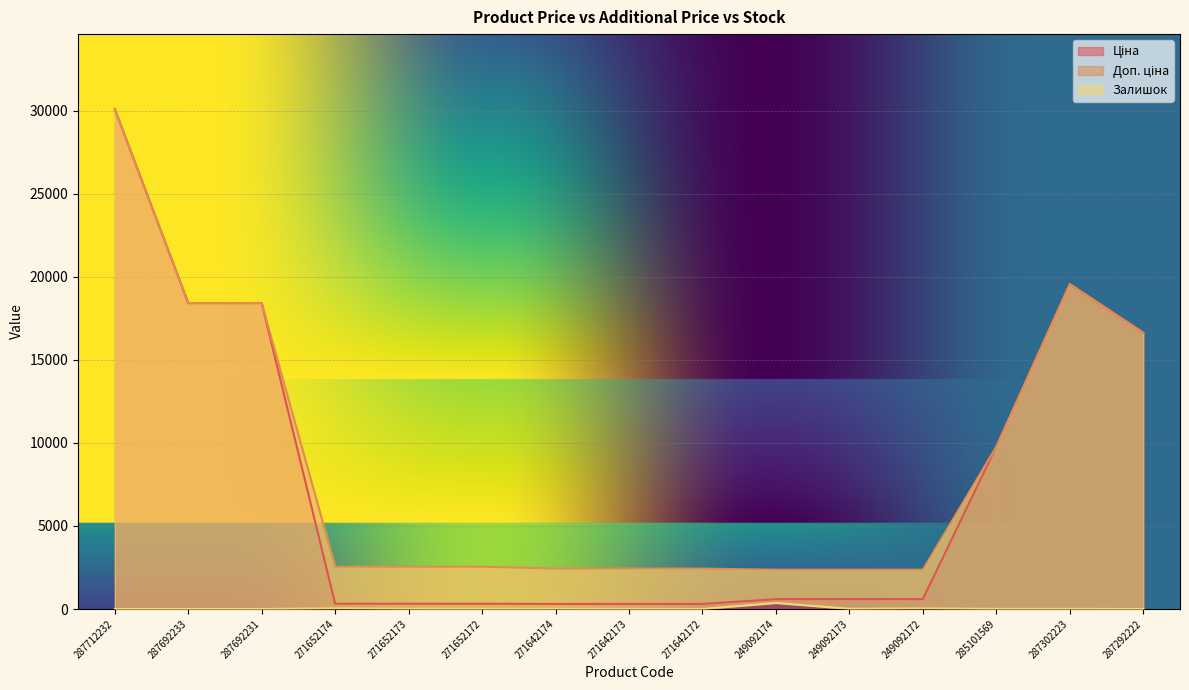

The Доп. ціна series shows 2432.8 at 271642173. True or false?

True